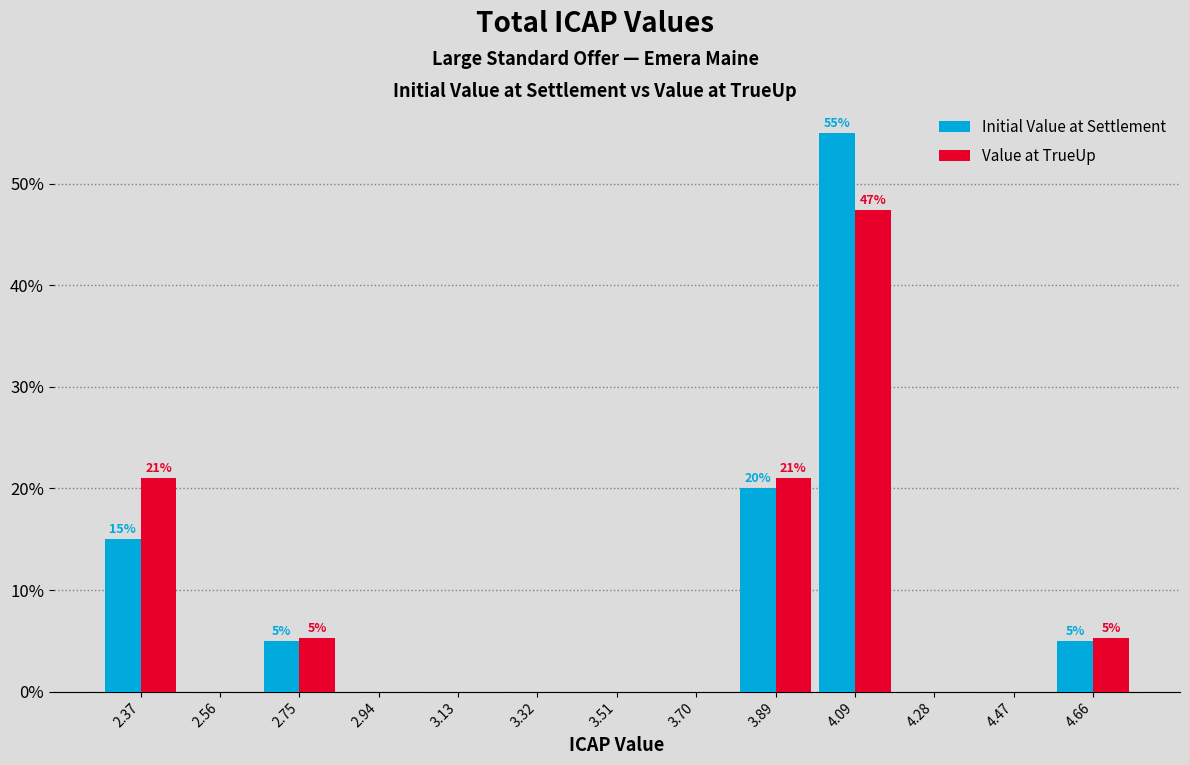

In the Initial Value at Settlement series, which range on the x-axis has the tallest bar?

3.98 to 4.18